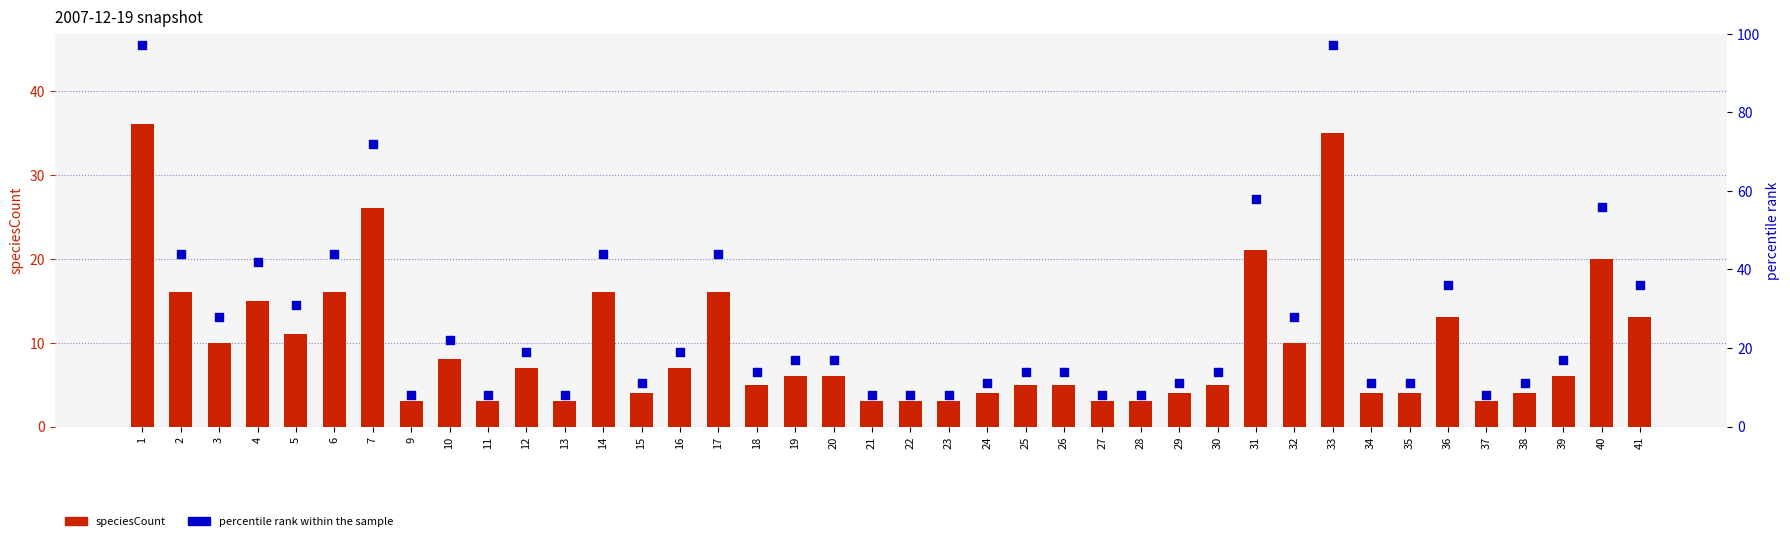

Which series reaches the minimum Y coordinate?

speciesCount